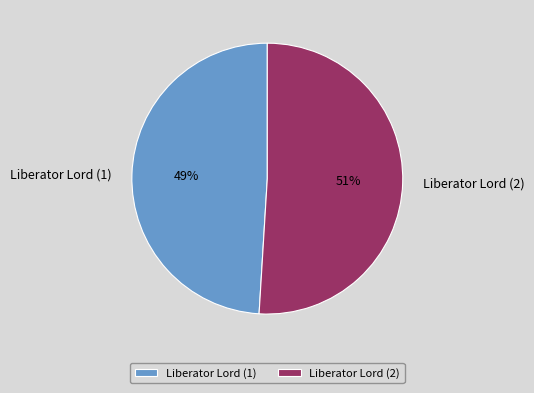

Between Liberator Lord (1) and Liberator Lord (2), which is larger?

Liberator Lord (2)